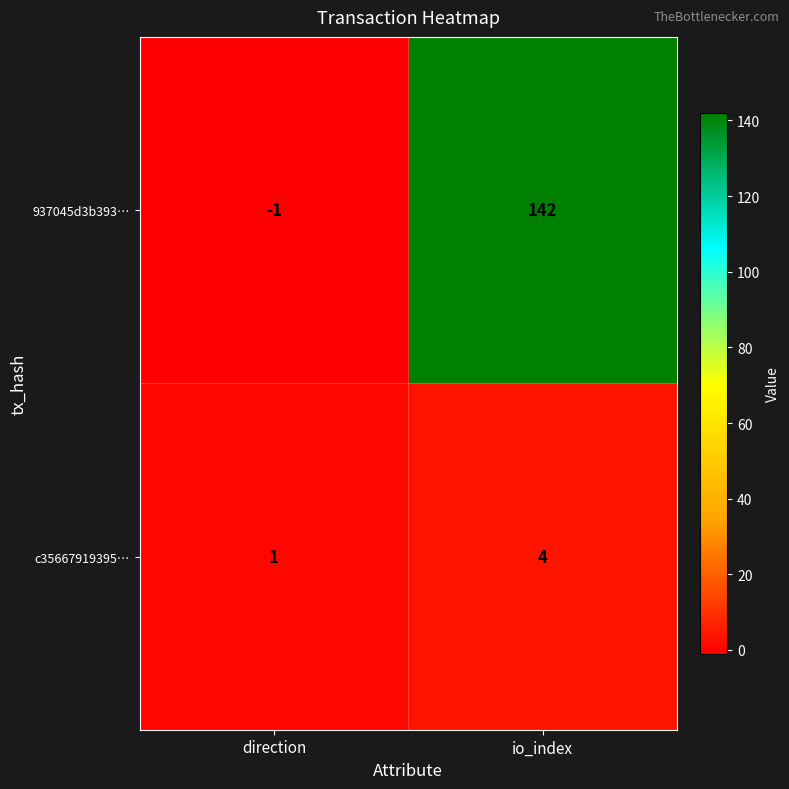

Which series has the largest total across all categories?

937045d3b393…